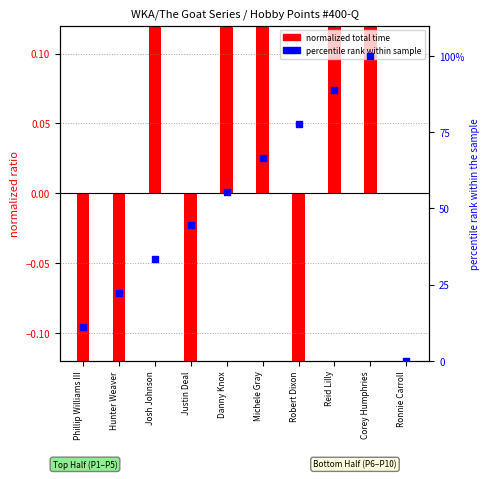

Which series has the largest Y range (max minus min)?

percentile rank within sample